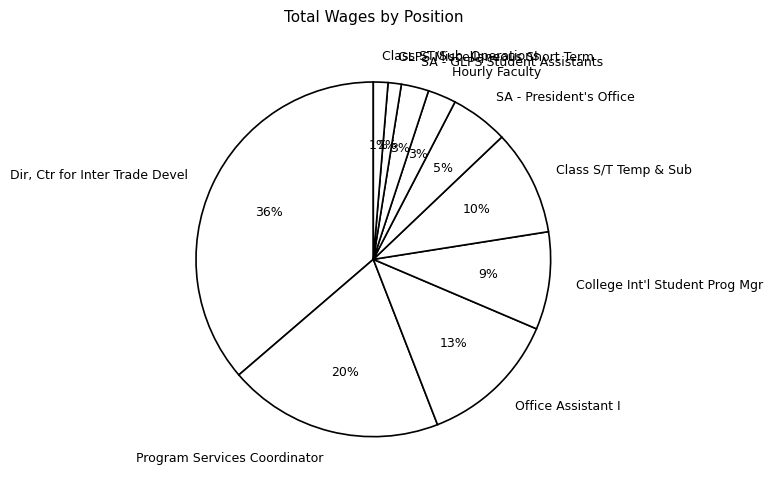

Is SA - GLPS Student Assistants the majority of the pie?

No